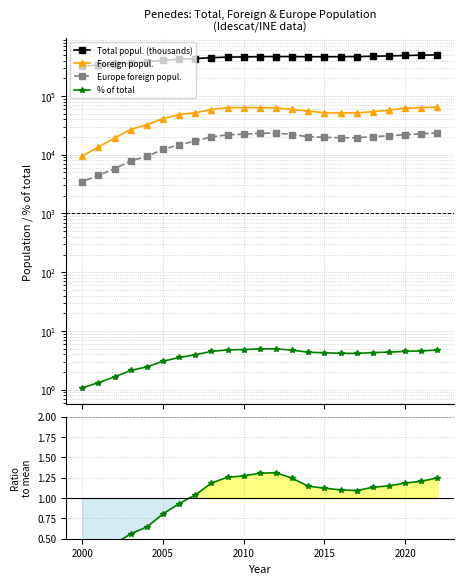

How many data points in Foreign popul. are above 53995?

11